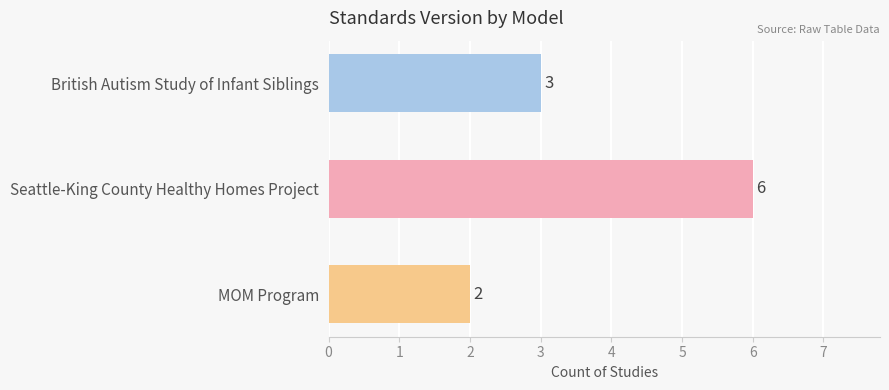

Between Seattle-King County Healthy Homes Project and MOM Program, which is larger?

Seattle-King County Healthy Homes Project